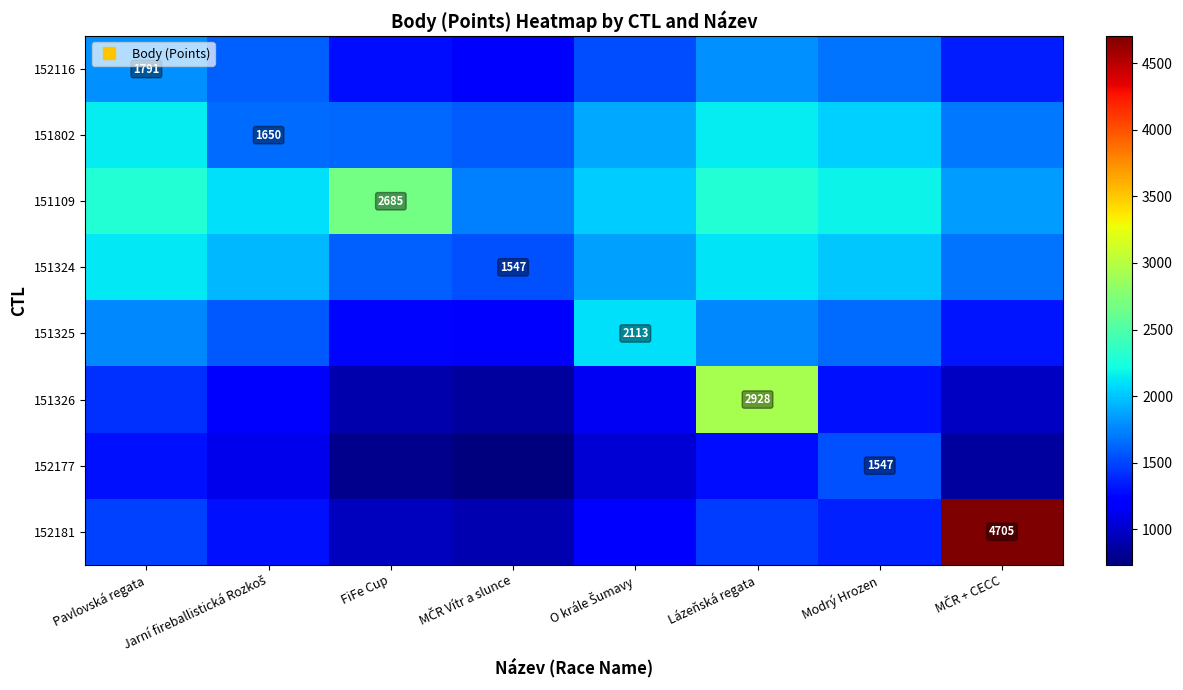

What is the maximum value shown in the chart?

4705.0